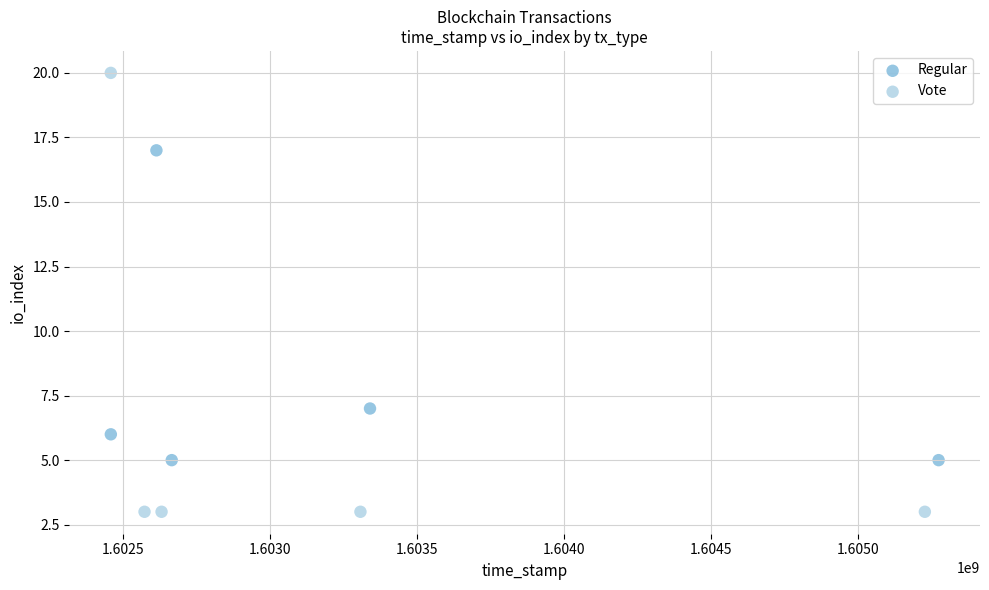

What are all the series names shown in the legend?

Regular, Vote